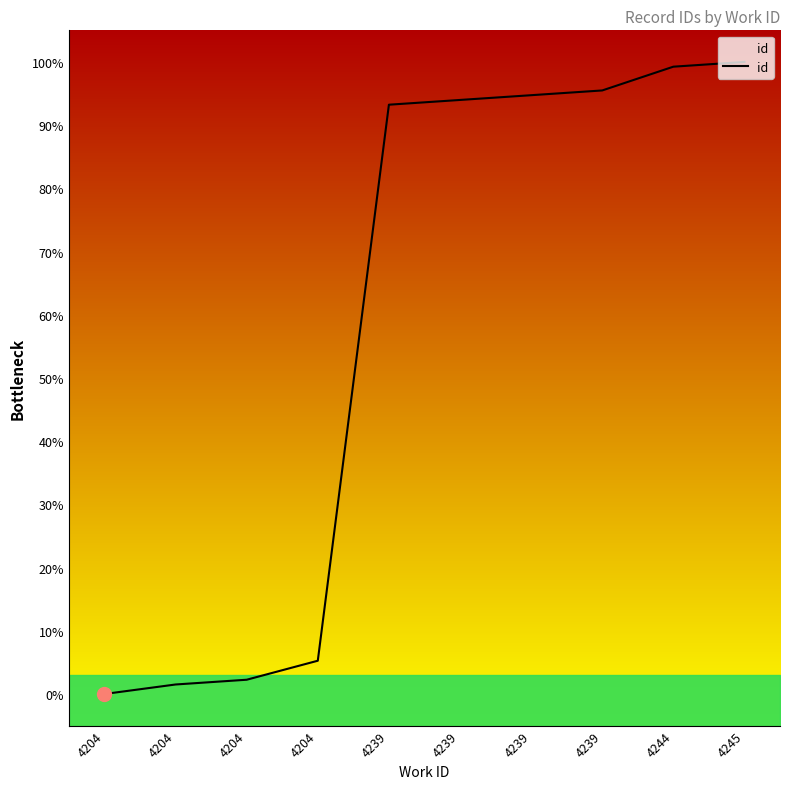

At which label does the data first exceed 93?

4239